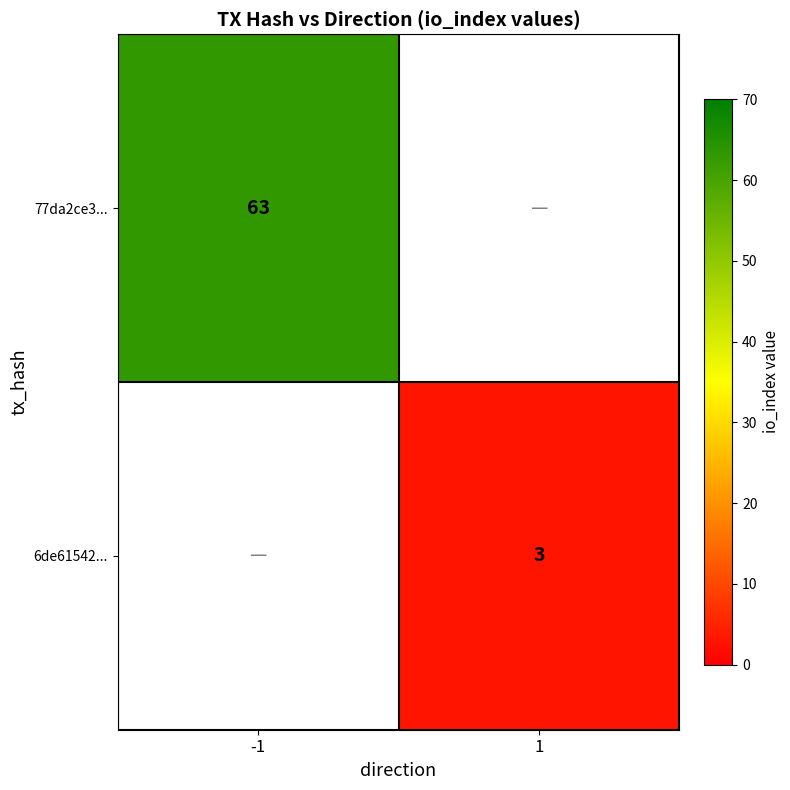

Which has a higher value, 1 or -1?

-1